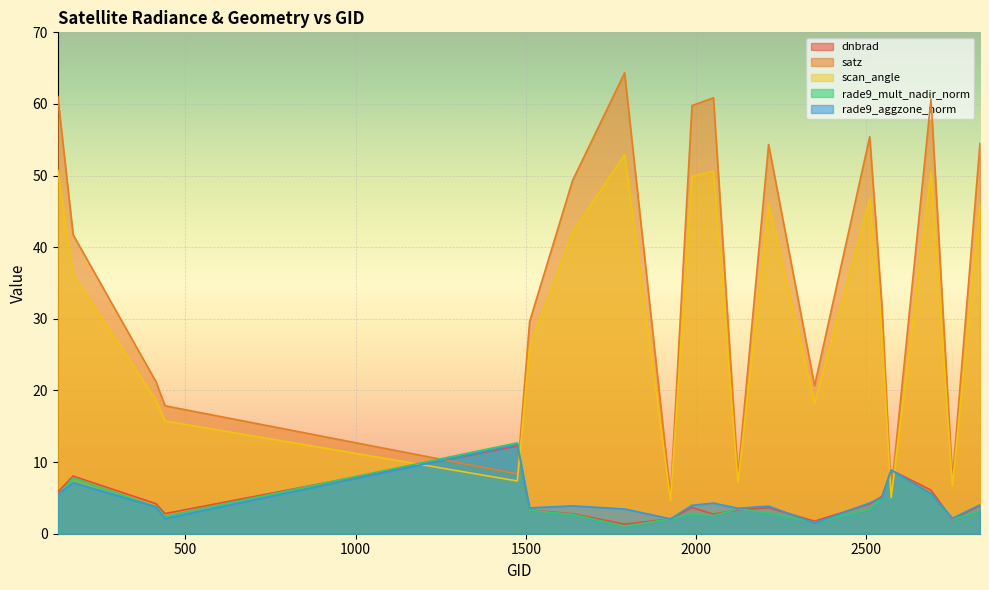

What is the value of the rade9_mult_nadir_norm point at the 6th from the left?

3.3